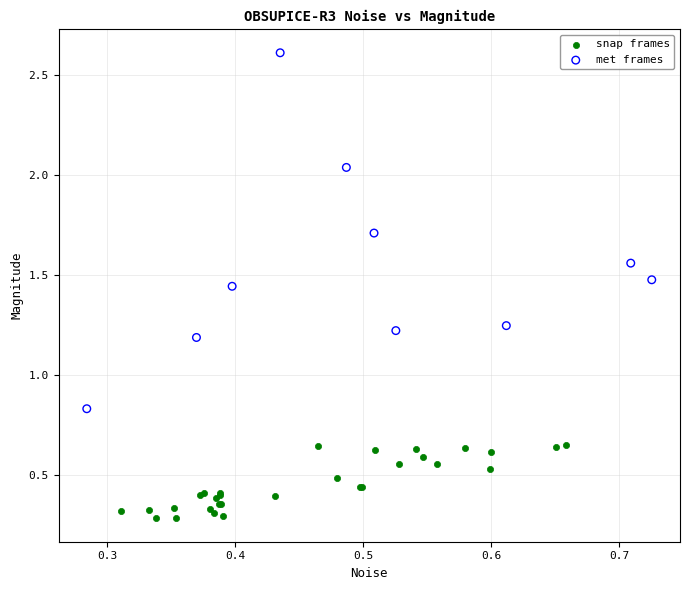

Which series has the largest Y range (max minus min)?

met frames